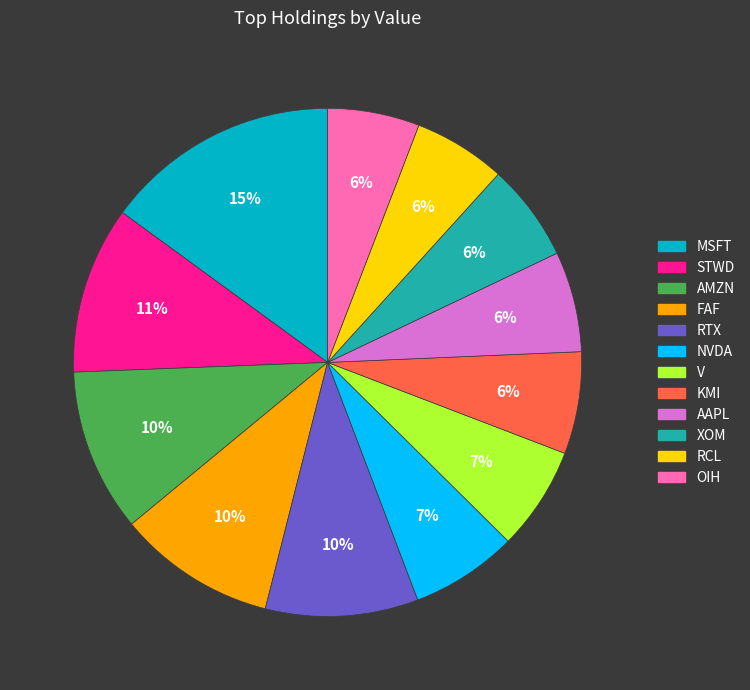

True or false: AAPL accounts for 21% of the total.

False